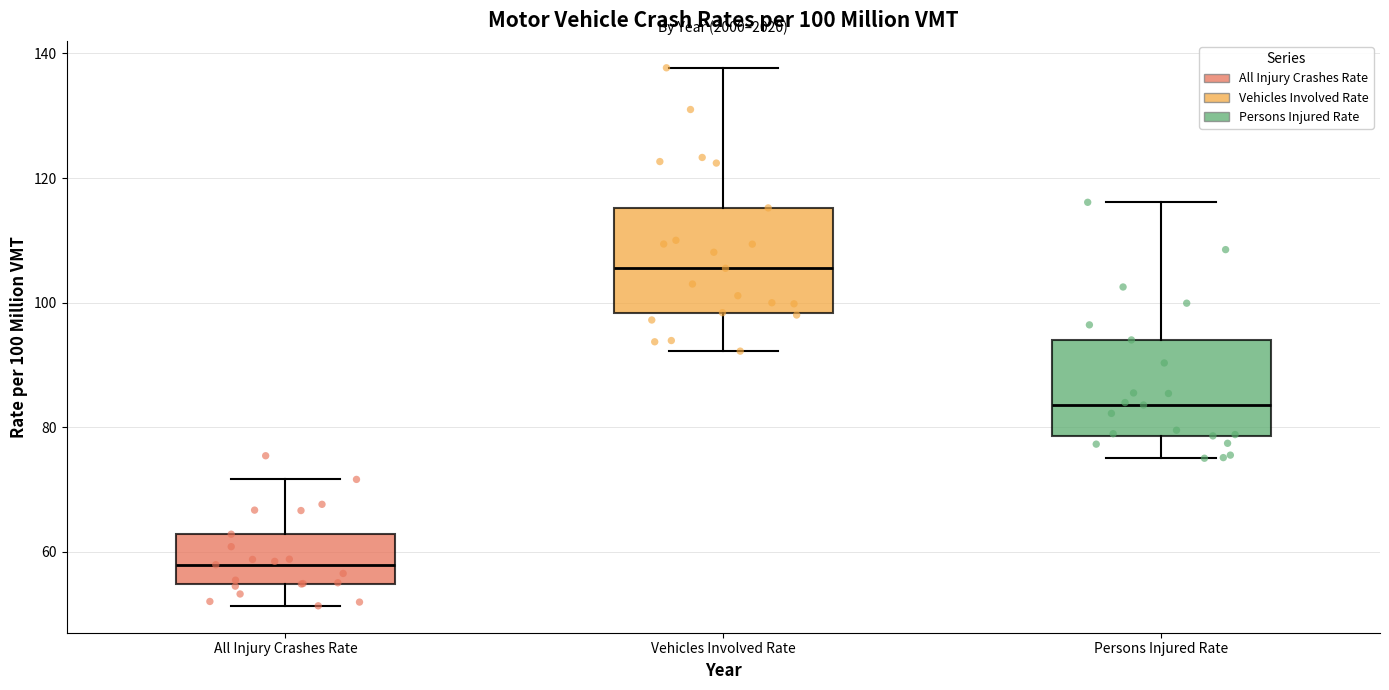

Which box has the highest median line?

Vehicles Involved Rate